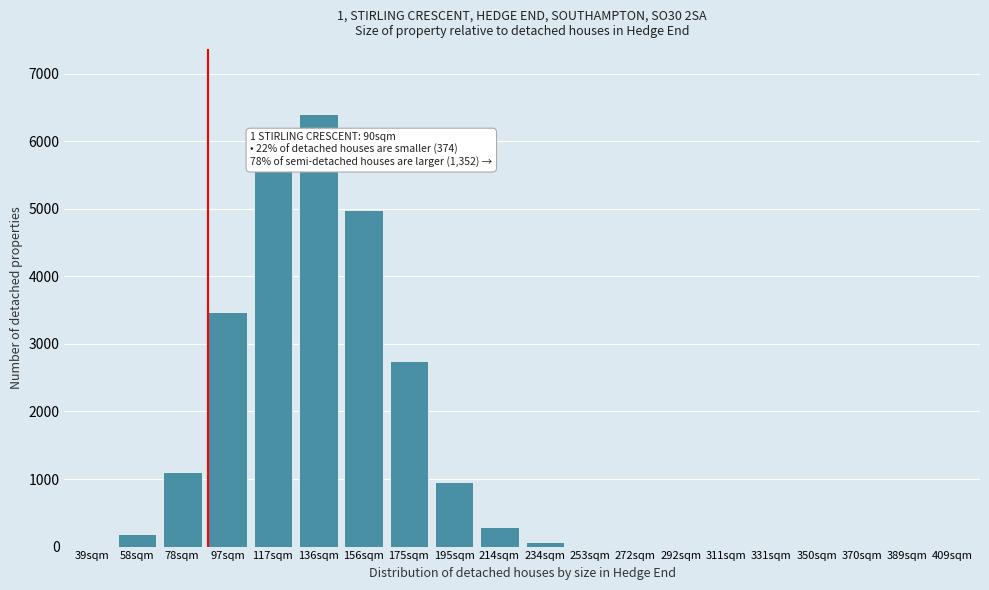

True or false: the data shows 4899 at 175sqm.

False